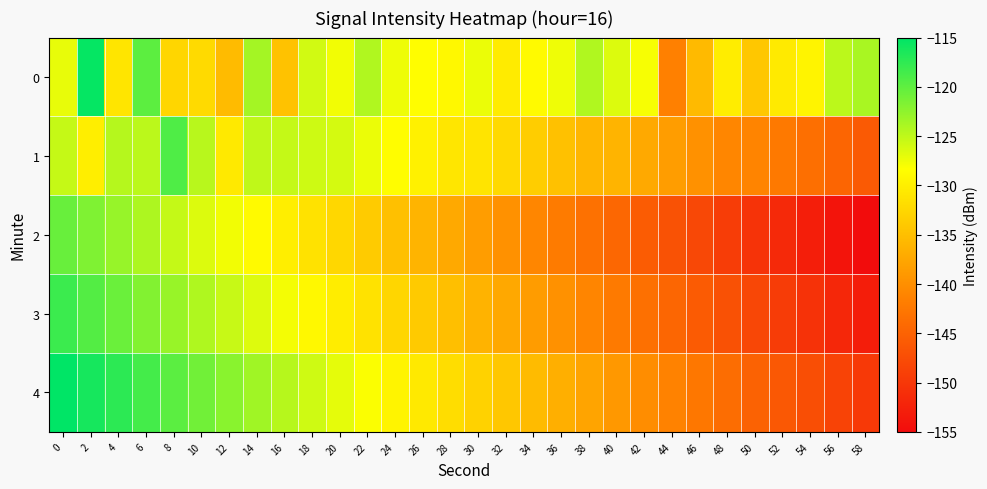

Reading left to right, what are all the values shown in this chart?

0: 0=-127.2	2=-115.3	4=-131.0	6=-119.9	8=-132.5	10=-132.1	12=-135.4	14=-123.6	16=-134.7	18=-126.0	20=-127.7	22=-124.3	24=-127.5	26=-128.5	28=-129.0	30=-127.3	32=-130.4	34=-128.9	36=-127.6	38=-124.2	40=-126.5	42=-127.9	44=-141.5	46=-135.5	48=-130.2	50=-134.1	52=-130.5	54=-129.5	56=-124.8	58=-123.9
1: 0=-125.4	2=-130.1	4=-124.5	6=-124.8	8=-119.2	10=-124.7	12=-130.6	14=-125.1	16=-125.3	18=-125.7	20=-126.1	22=-127.3	24=-128.5	26=-129.7	28=-130.9	30=-131.1	32=-132.3	34=-133.5	36=-134.7	38=-135.9	40=-136.1	42=-137.3	44=-138.5	46=-139.7	48=-140.9	50=-141.1	52=-142.3	54=-143.5	56=-144.7	58=-145.9
2: 0=-120.5	2=-121.7	4=-122.9	6=-124.1	8=-125.3	10=-126.5	12=-127.7	14=-128.9	16=-130.1	18=-131.3	20=-132.5	22=-133.7	24=-134.9	26=-136.1	28=-137.3	30=-138.5	32=-139.7	34=-140.9	36=-142.1	38=-143.3	40=-144.5	42=-145.7	44=-146.9	46=-148.1	48=-149.3	50=-150.5	52=-151.7	54=-152.9	56=-154.1	58=-155.3
3: 0=-118.2	2=-119.4	4=-120.6	6=-121.8	8=-123.0	10=-124.2	12=-125.4	14=-126.6	16=-127.8	18=-129.0	20=-130.2	22=-131.4	24=-132.6	26=-133.8	28=-135.0	30=-136.2	32=-137.4	34=-138.6	36=-139.8	38=-141.0	40=-142.2	42=-143.4	44=-144.6	46=-145.8	48=-147.0	50=-148.2	52=-149.4	54=-150.6	56=-151.8	58=-153.0
4: 0=-115.0	2=-116.2	4=-117.4	6=-118.6	8=-119.8	10=-121.0	12=-122.2	14=-123.4	16=-124.6	18=-125.8	20=-127.0	22=-128.2	24=-129.4	26=-130.6	28=-131.8	30=-133.0	32=-134.2	34=-135.4	36=-136.6	38=-137.8	40=-139.0	42=-140.2	44=-141.4	46=-142.6	48=-143.8	50=-145.0	52=-146.2	54=-147.4	56=-148.6	58=-149.8